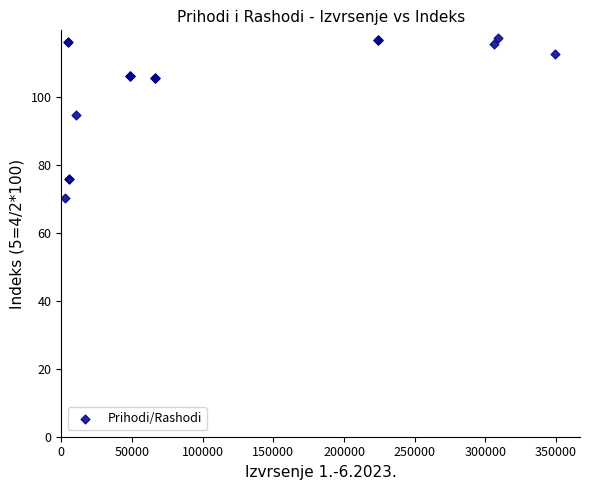

What Y value in the scatter plot is closest to 93?

94.7